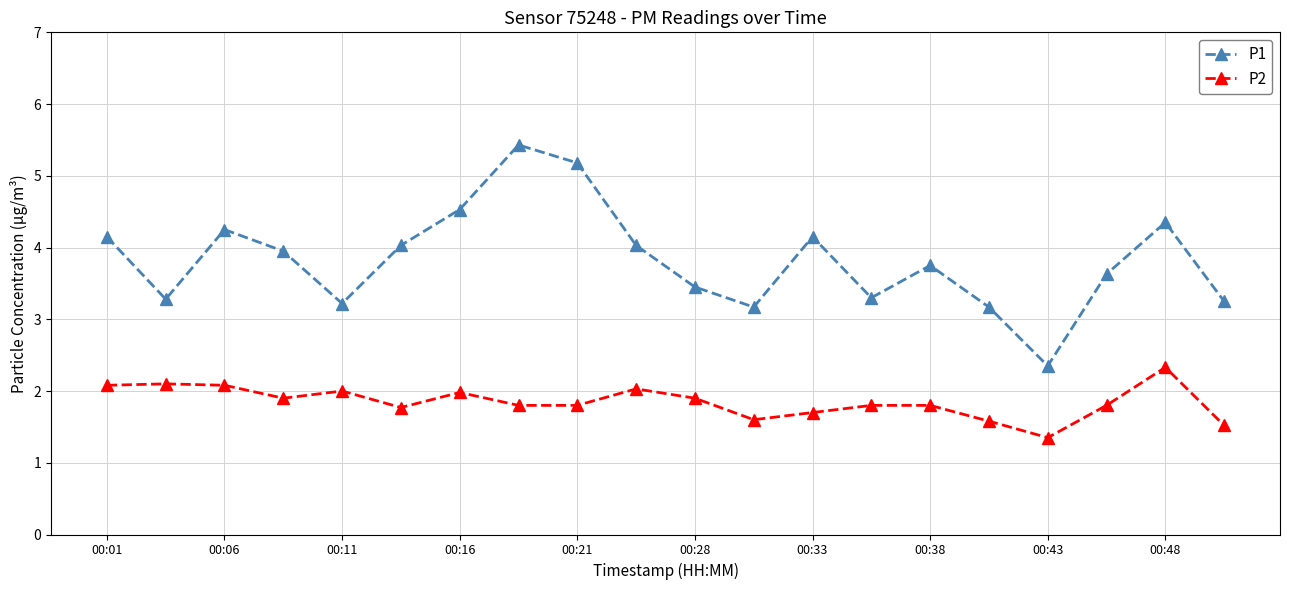

What is the minimum value for P2?

1.4